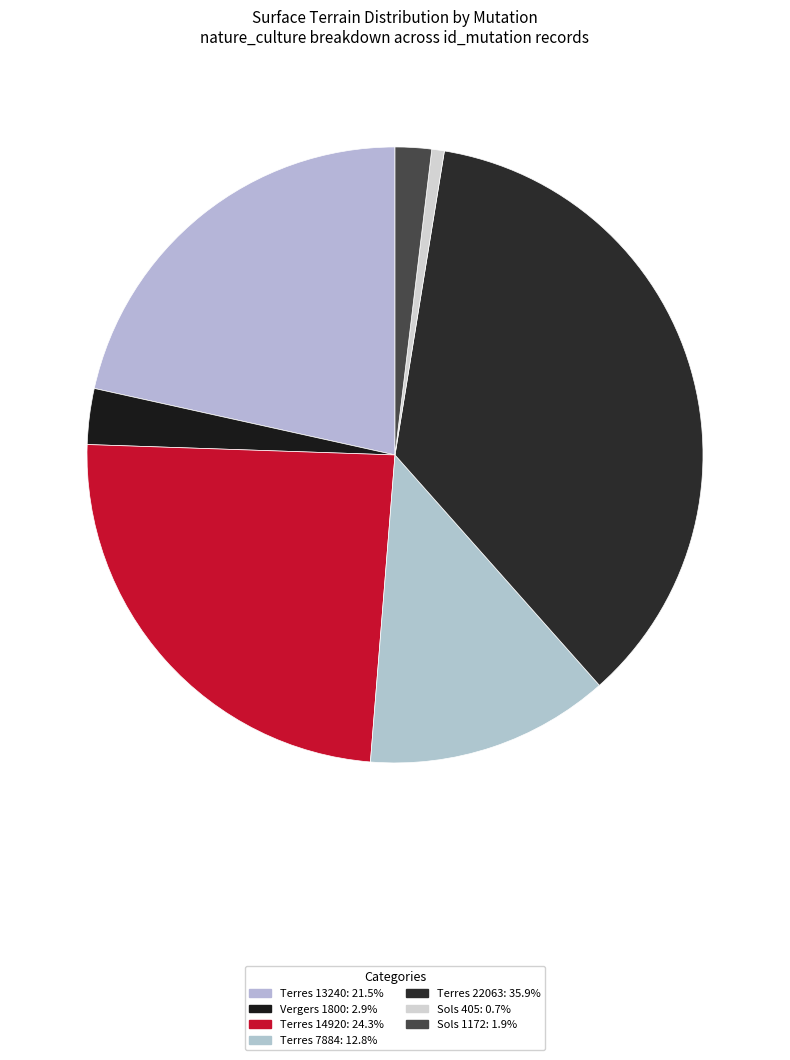

Rank the categories by value from lowest to highest.

2021-1392197 (S, 405), 2021-1392197 (S, 1172), 2021-1389966 (VE, 1800), 2021-1389966 (T, 7884), 2021-1389966 (T, 13240), 2021-1389966 (T, 14920), 2021-1389966 (T, 22063)